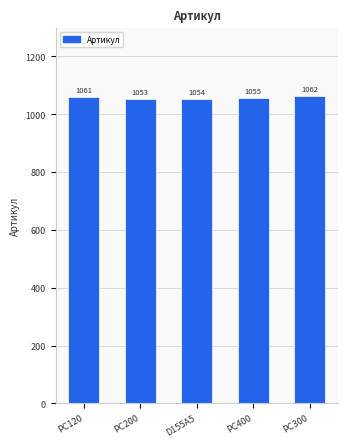

The chart shows a value of 1055 at PC400. True or false?

True